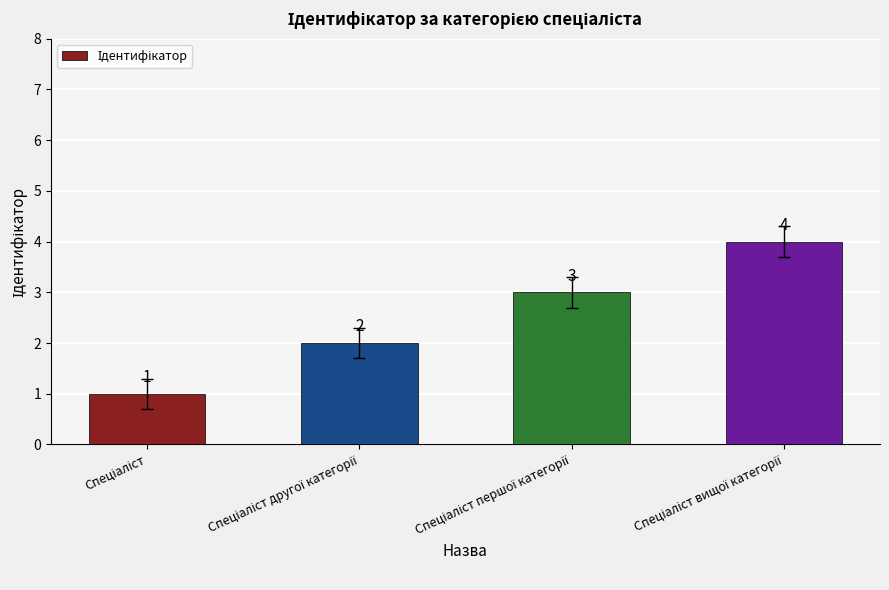

What is the sum of all values?

10